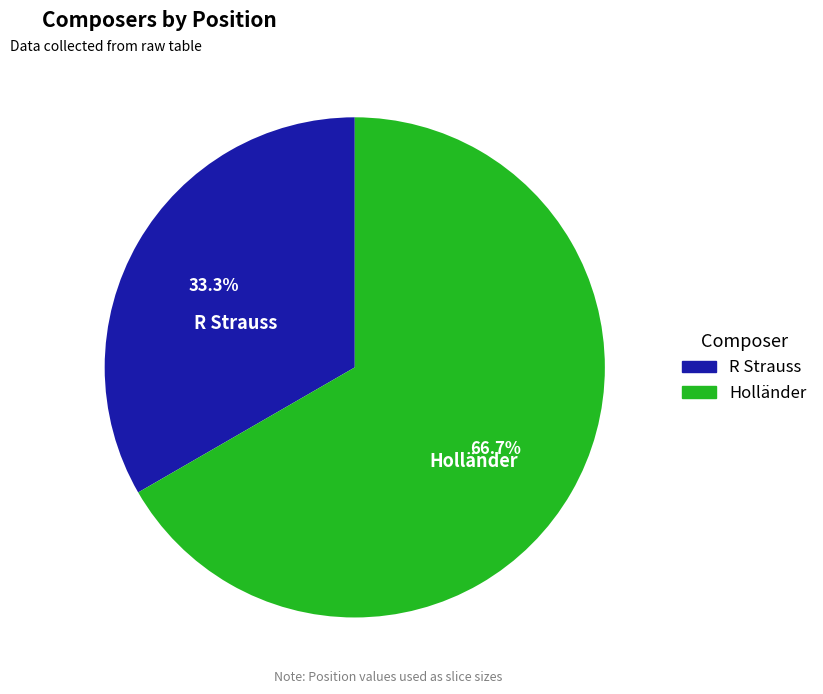

Which slice is the largest?

Holländer